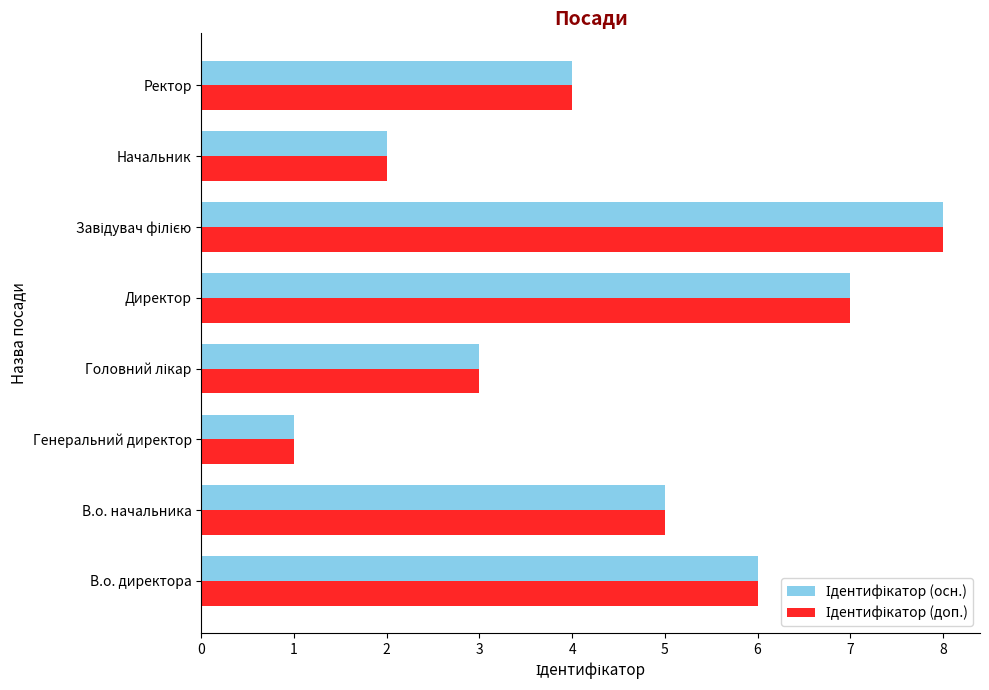

Which category has the lowest value across all series?

Генеральний директор